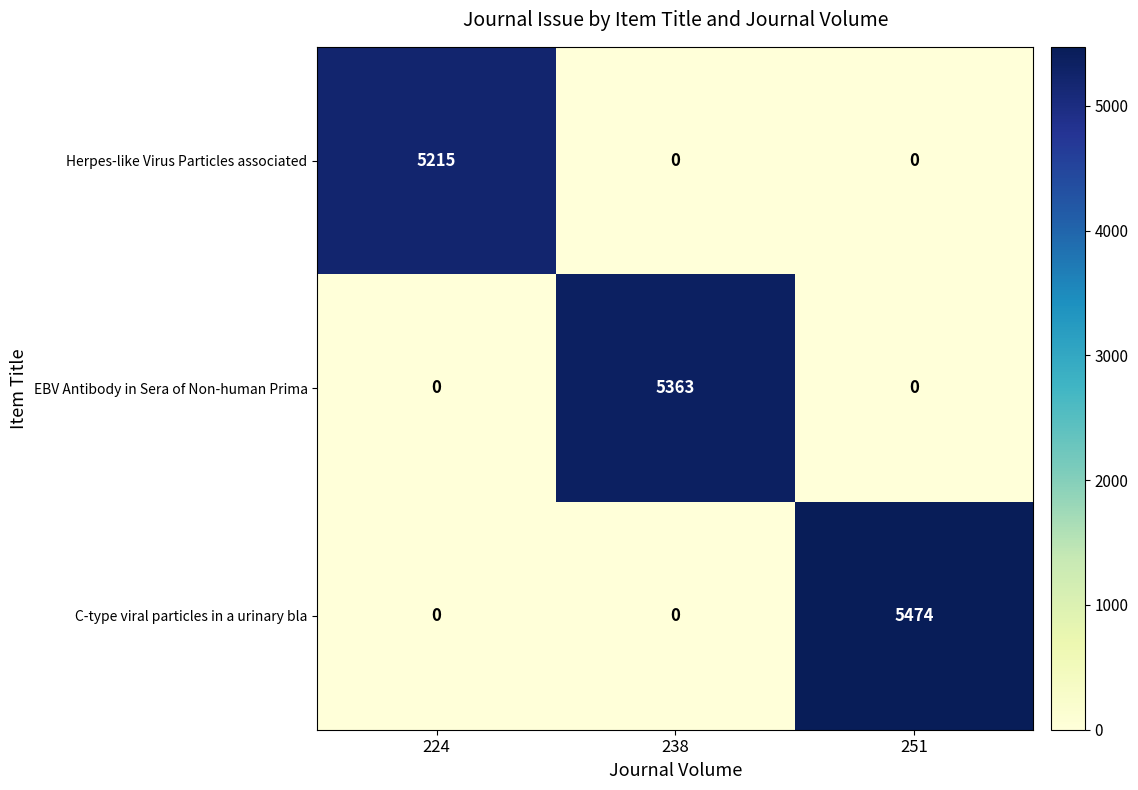

True or false: C-type viral particles in a urinary bla has a value of 2295 at 238.

False